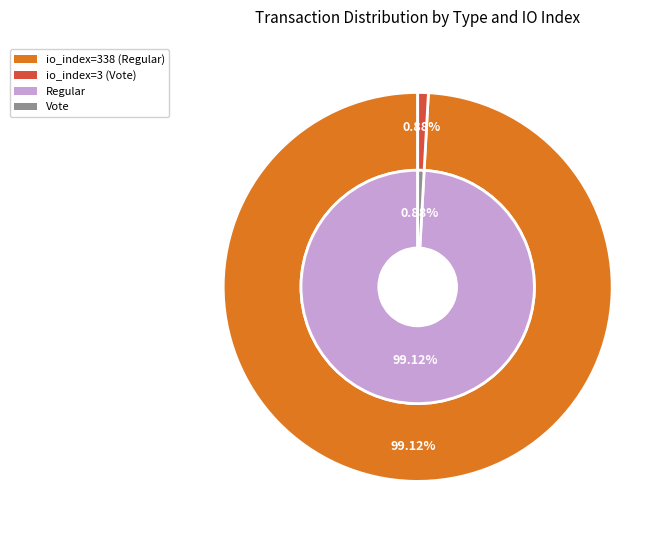

Is there any slice that represents more than half of the pie?

Yes